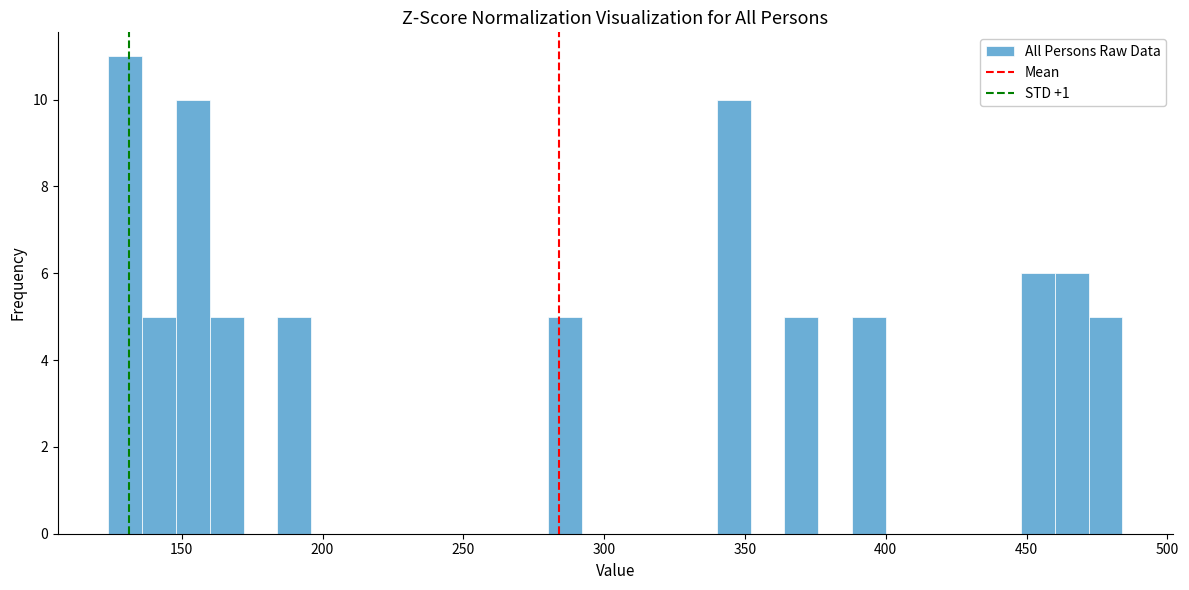

Around what value on the x-axis is the tallest bar? Give the approximate position of its centre, as read against the axis.

130